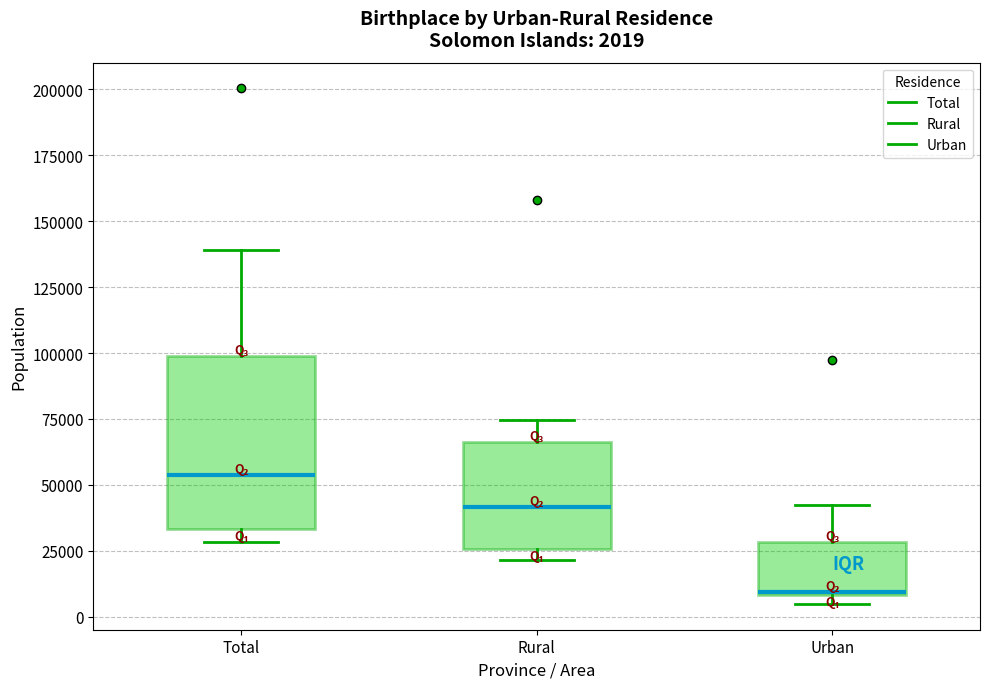

Which box's median line is the highest?

Total